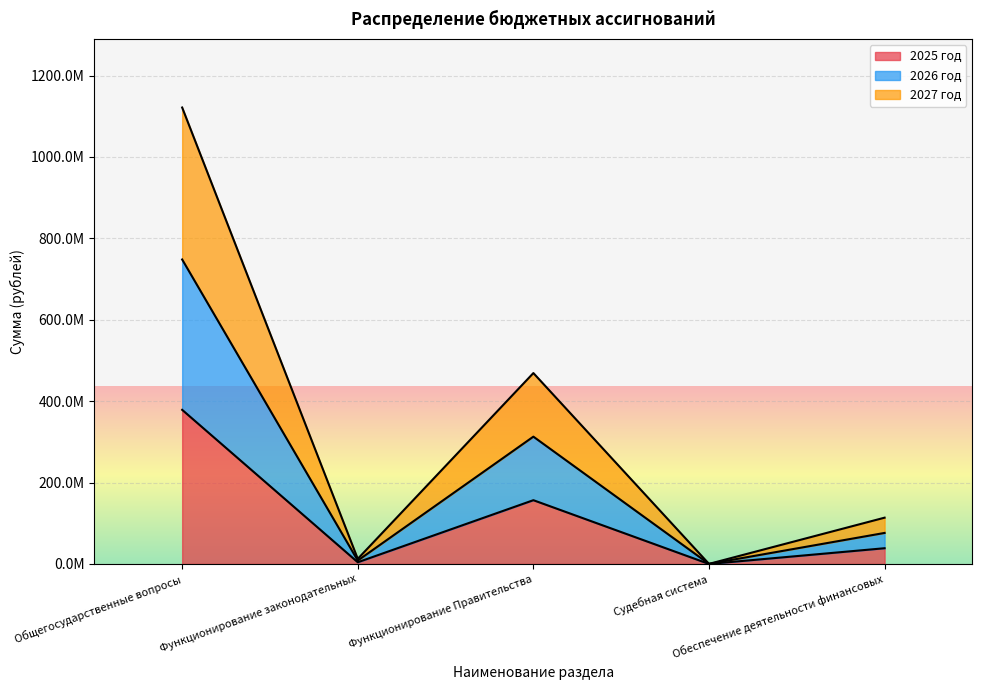

What position from the left is Судебная система?

4